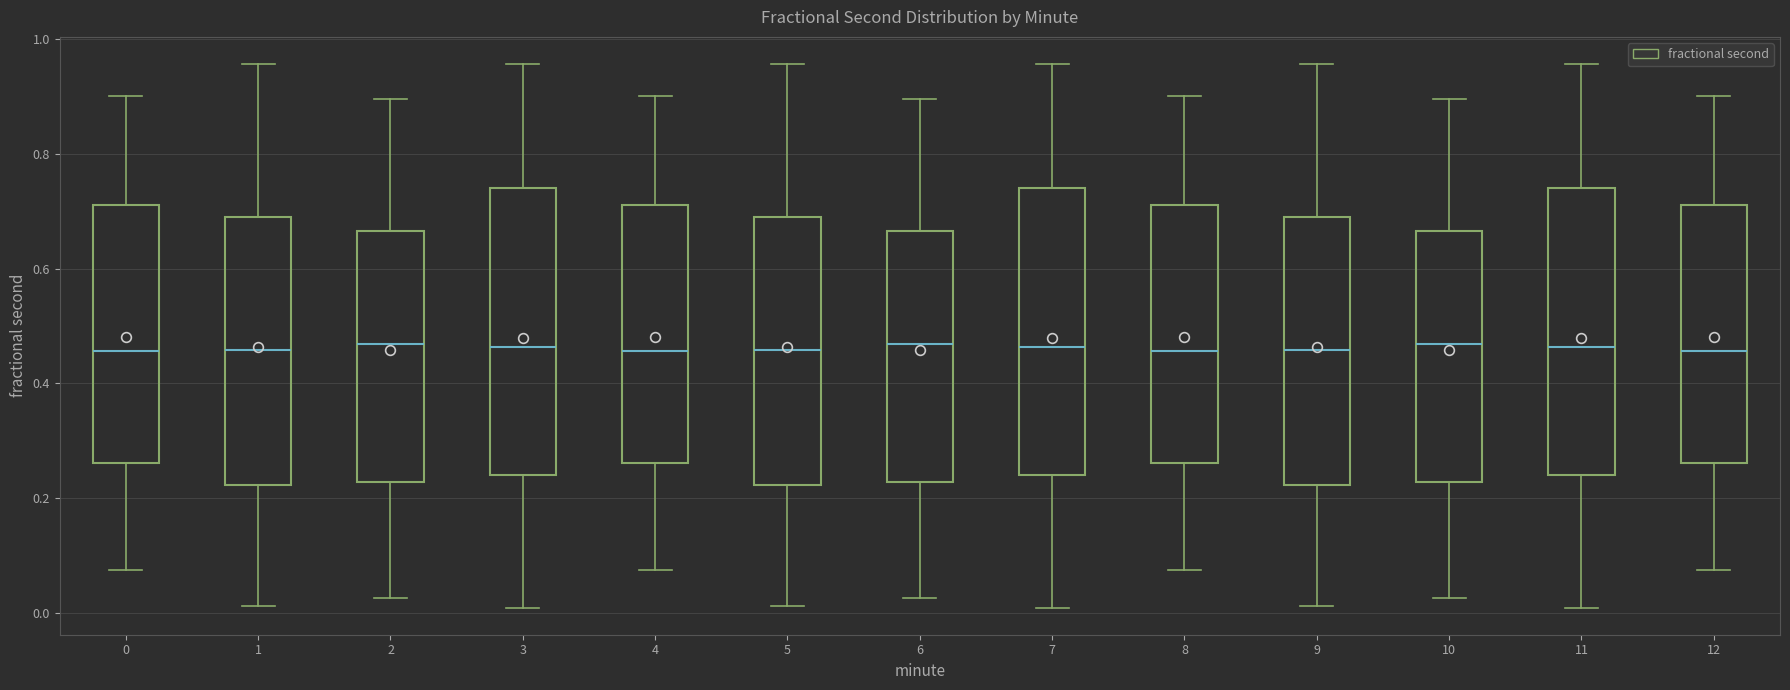

Reading left to right, read every box against the y-axis: the position of its median line, the range the box covers, and the ends of its whiskers. The values are not printed on the chart, so give them approximately, as read against the axis.

0: median 0.46, box 0.26 to 0.72, whiskers 0.08 to 0.90
1: median 0.46, box 0.22 to 0.68, whiskers 0.02 to 0.96
2: median 0.46, box 0.22 to 0.66, whiskers 0.02 to 0.90
3: median 0.46, box 0.24 to 0.74, whiskers 0.02 to 0.96
4: median 0.46, box 0.26 to 0.72, whiskers 0.08 to 0.90
5: median 0.46, box 0.22 to 0.68, whiskers 0.02 to 0.96
6: median 0.46, box 0.22 to 0.66, whiskers 0.02 to 0.90
7: median 0.46, box 0.24 to 0.74, whiskers 0.02 to 0.96
8: median 0.46, box 0.26 to 0.72, whiskers 0.08 to 0.90
9: median 0.46, box 0.22 to 0.68, whiskers 0.02 to 0.96
10: median 0.46, box 0.22 to 0.66, whiskers 0.02 to 0.90
11: median 0.46, box 0.24 to 0.74, whiskers 0.02 to 0.96
12: median 0.46, box 0.26 to 0.72, whiskers 0.08 to 0.90